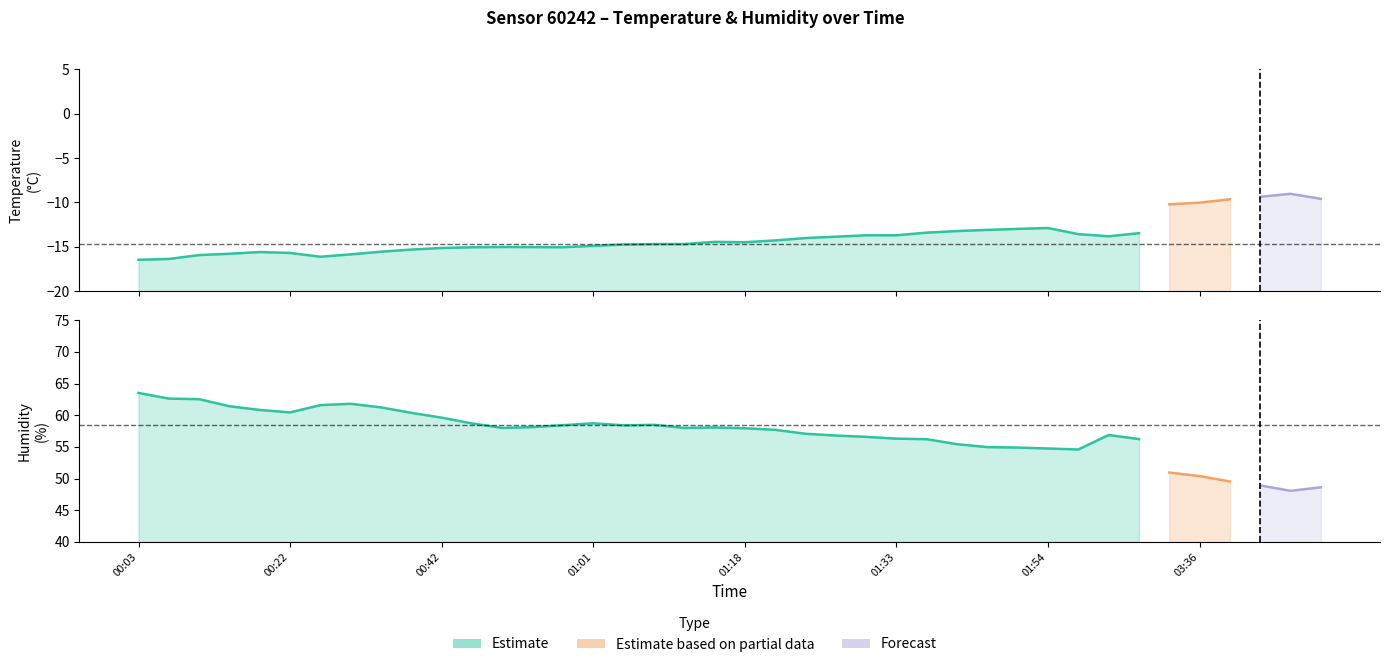

What is the approximate value of humidity at 01:33?

56.3